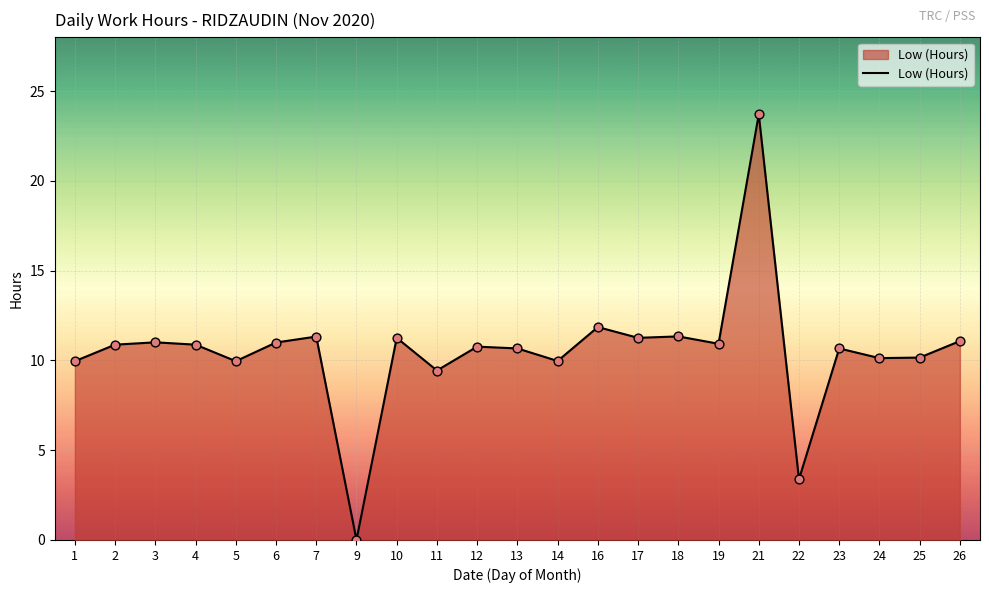

What is the change in value from 6 to 25?

-0.8